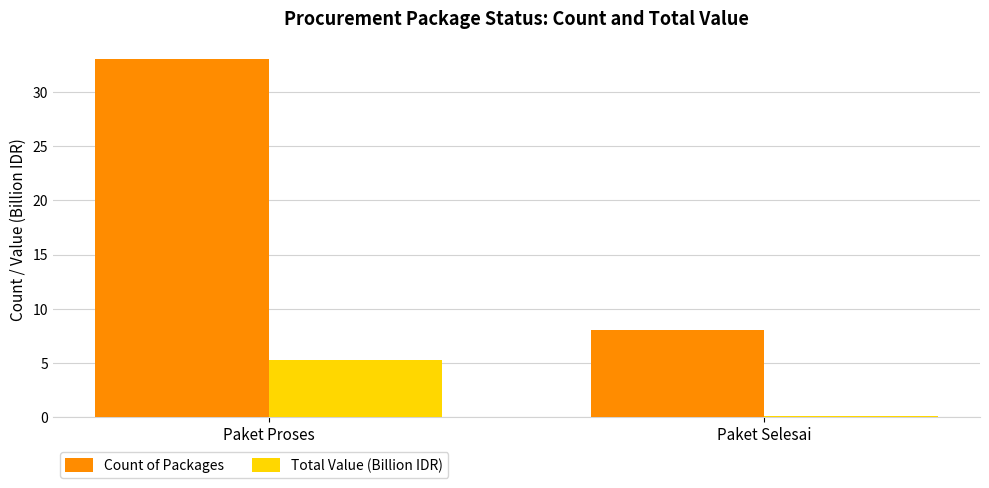

Is the value of Count of Packages at Paket Proses greater than the value of Total Value (Billion IDR) at Paket Proses?

Yes